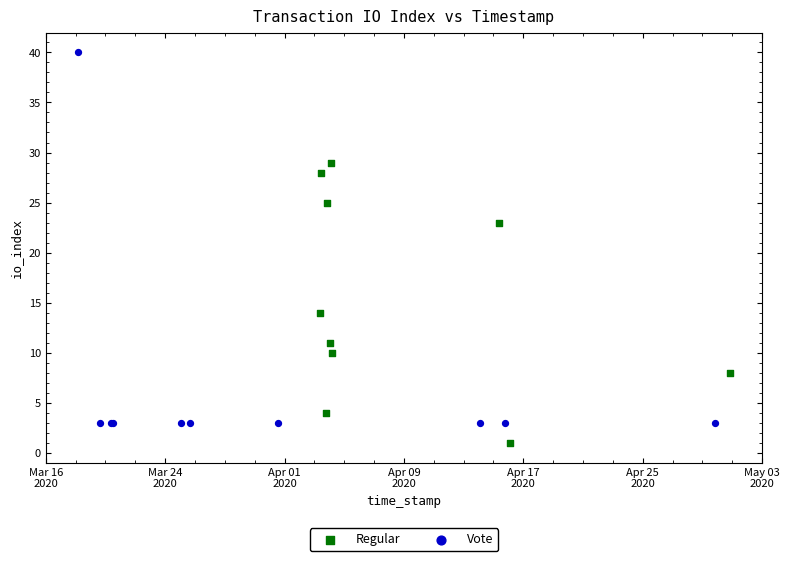

Which series reaches the minimum Y coordinate?

Regular